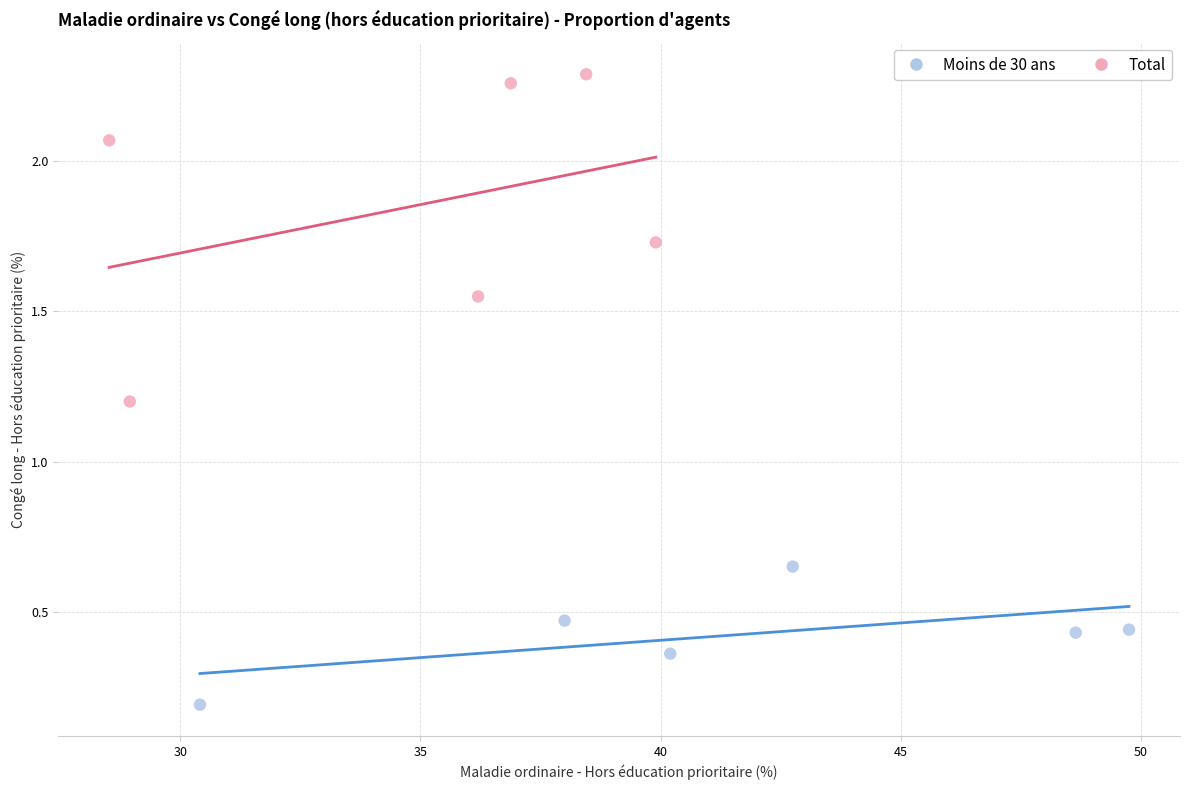

Which series has the largest Y range (max minus min)?

Total